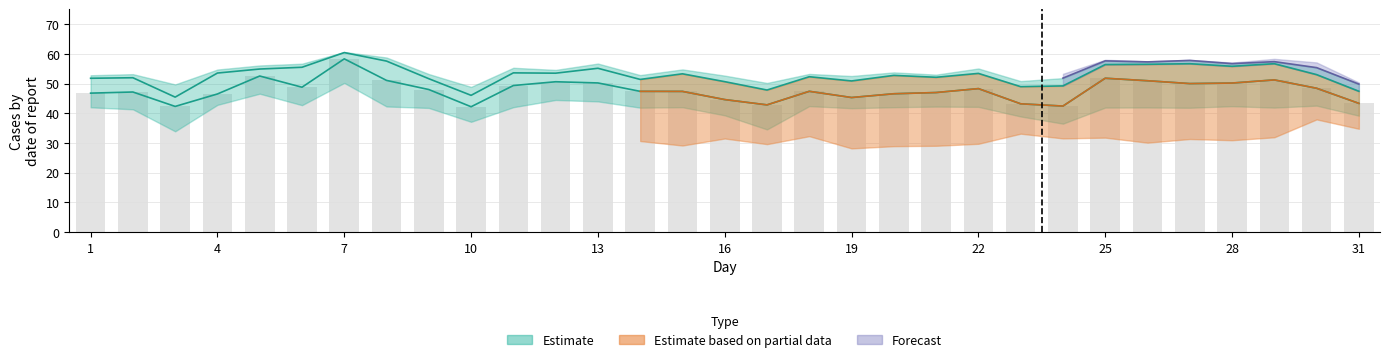

At how many categories does at least one series exceed 35?

31